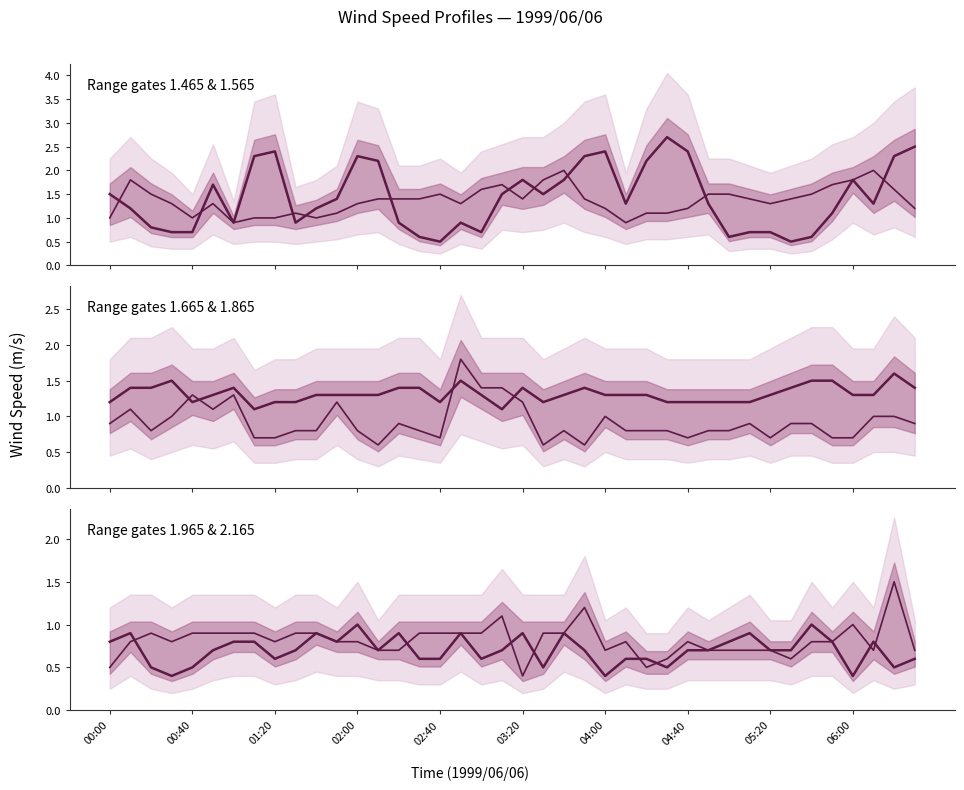

What is the total value across all series at 02:30?

5.7